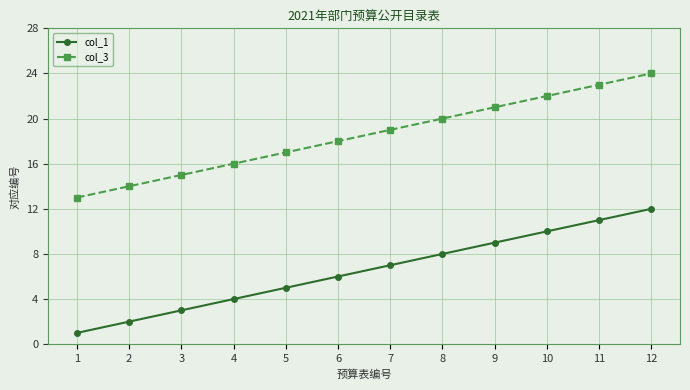

Is it true that col_1 equals 10 at 10?

True